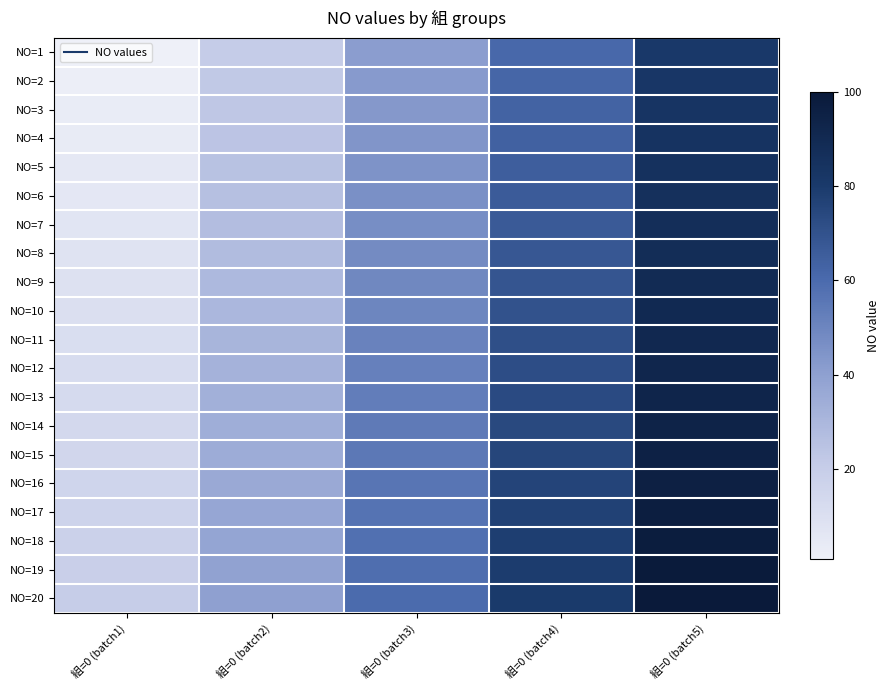

Which has a higher value, 組=0 (batch5) or 組=0 (batch2)?

組=0 (batch5)